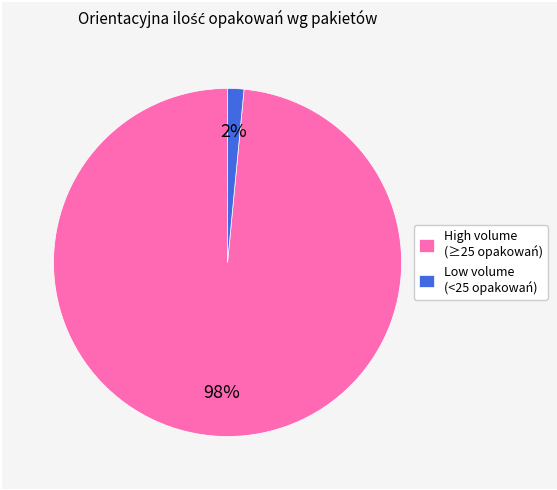

Rank the categories by value from lowest to highest.

Low volume (<25 opakowań), High volume (≥25 opakowań)